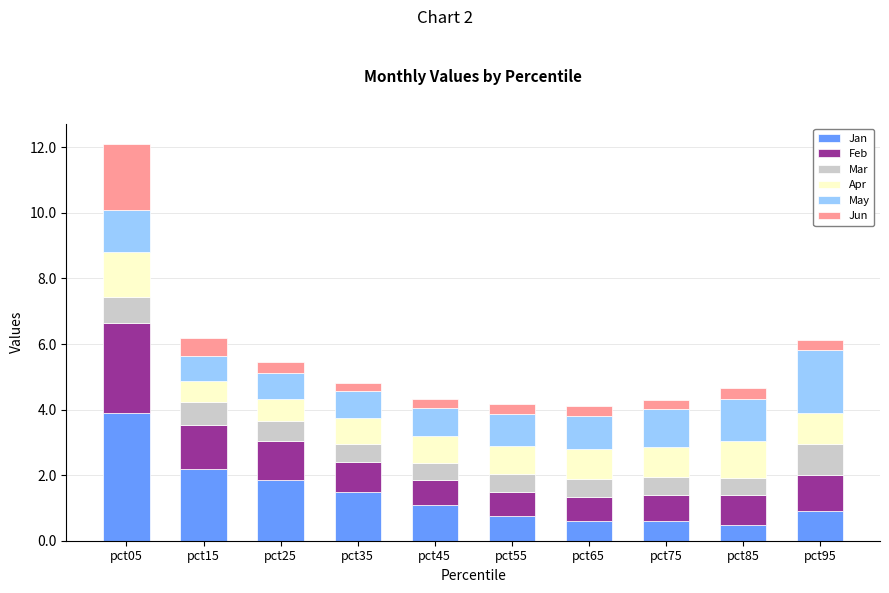

What is the total value across all series at pct15?

6.2